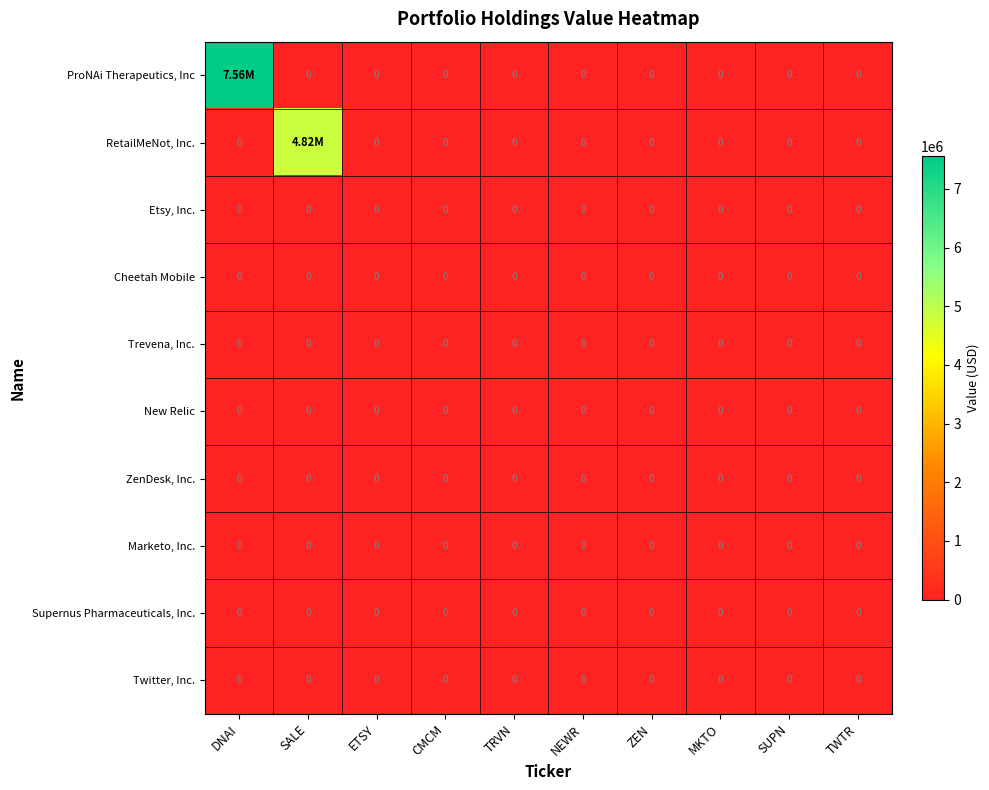

At how many categories does at least one series exceed 6497559?

1